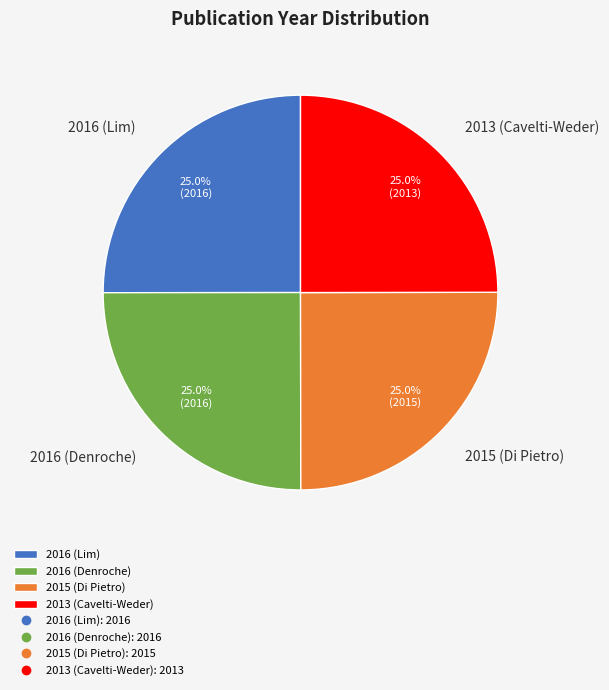

How many segments does this pie chart have?

4